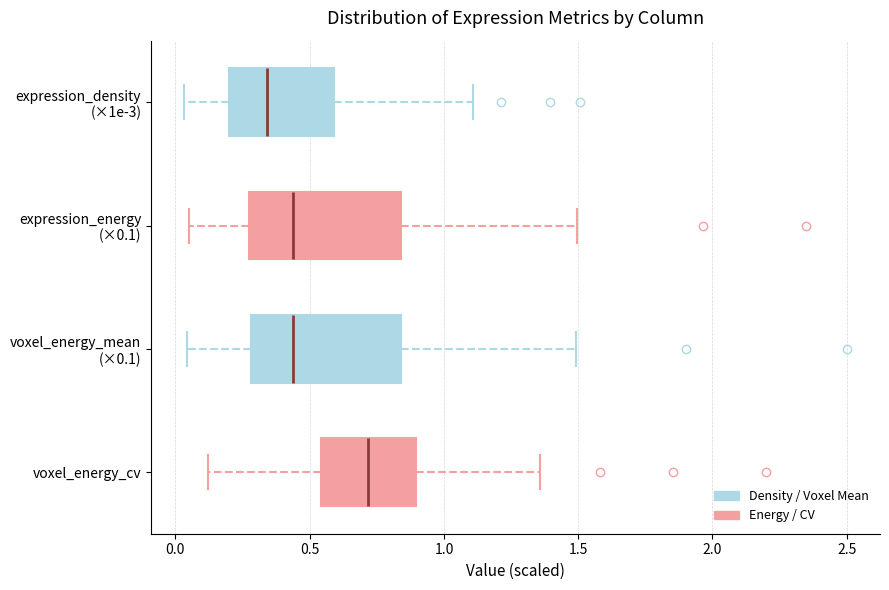

Which box's median line is the furthest to the left?

expression_density (×1e-3)